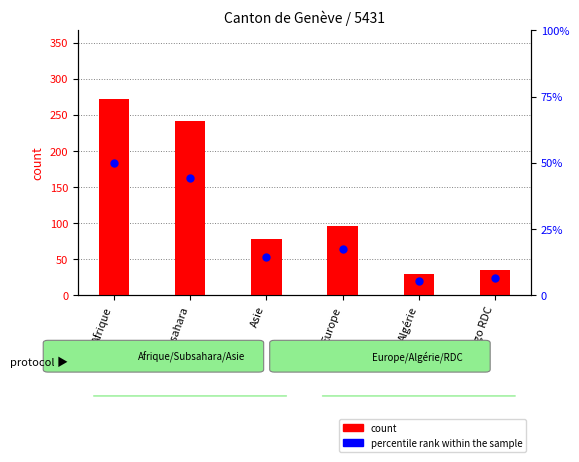

Is the value of percentile rank within the sample at Europe greater than the value of count at Afrique?

No